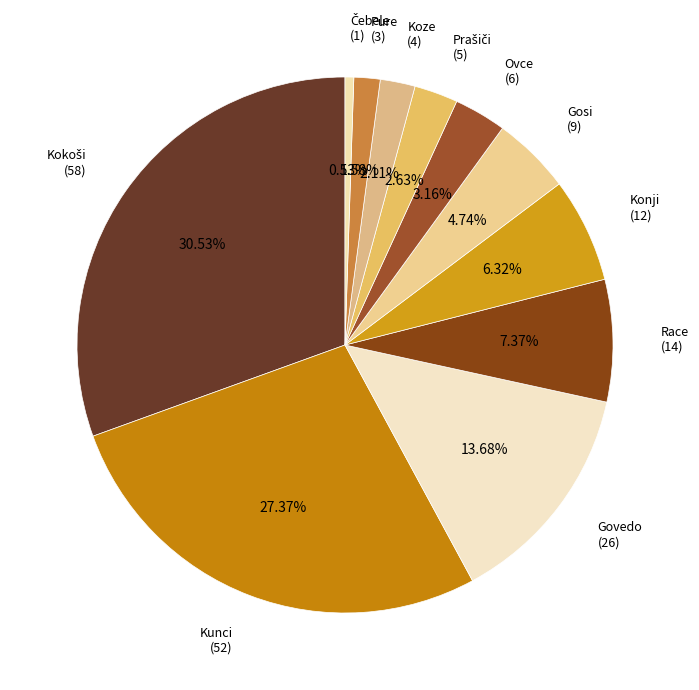

To the nearest percent, what portion does Govedo represent?

14%